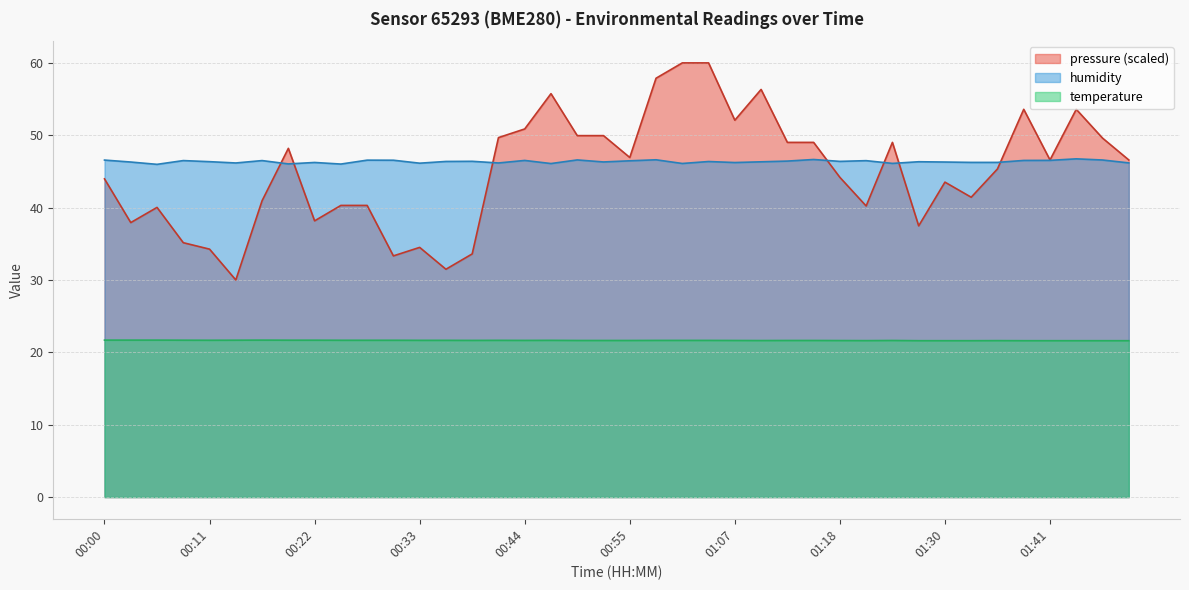

True or false: temperature and humidity intersect in this chart.

False